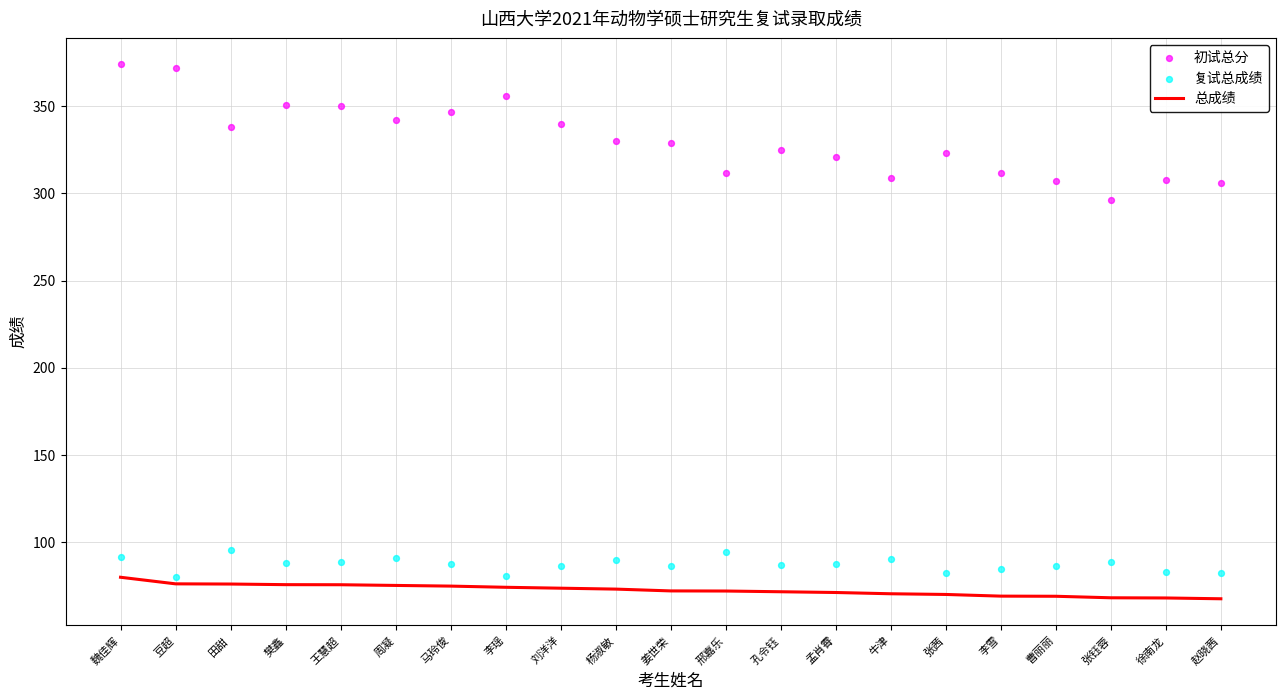

Which series has the largest Y range (max minus min)?

初试总分